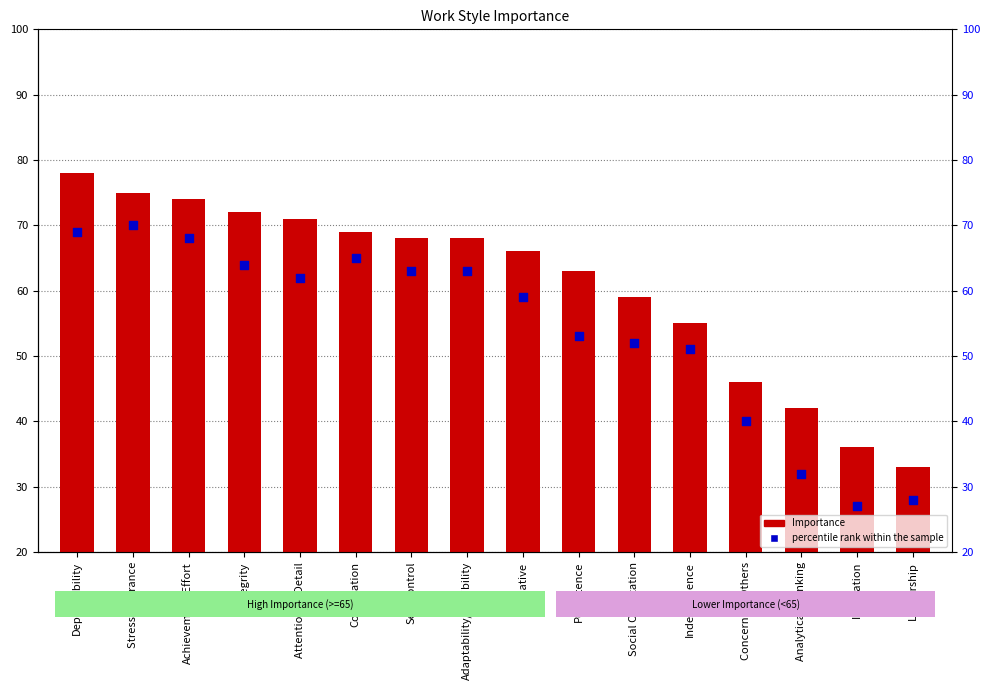

At which category is the sum across all series the highest?

Dependability